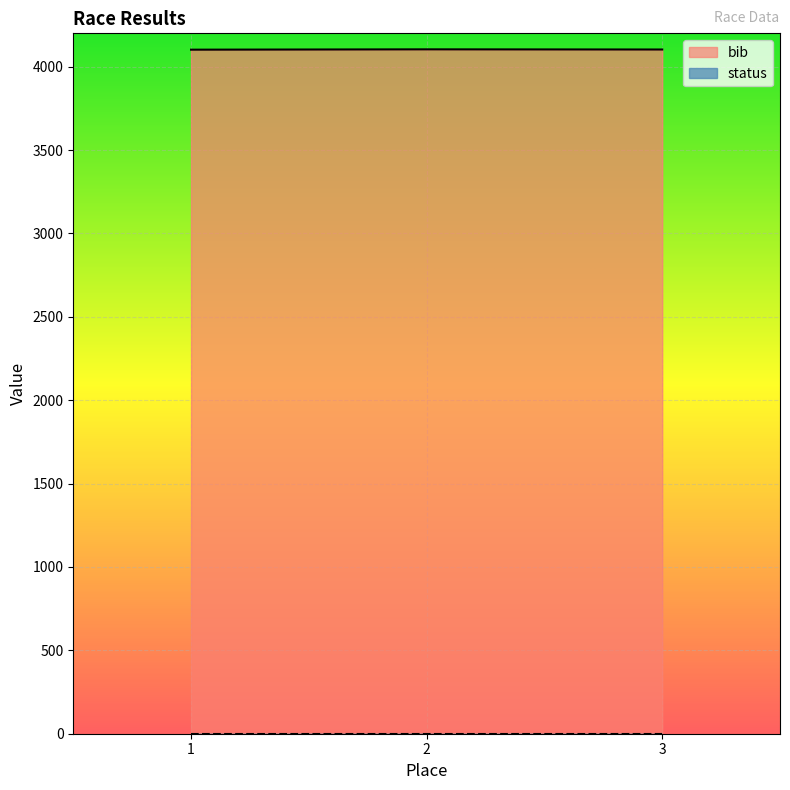

Rank the categories by value from highest to lowest.

2, 3, 1